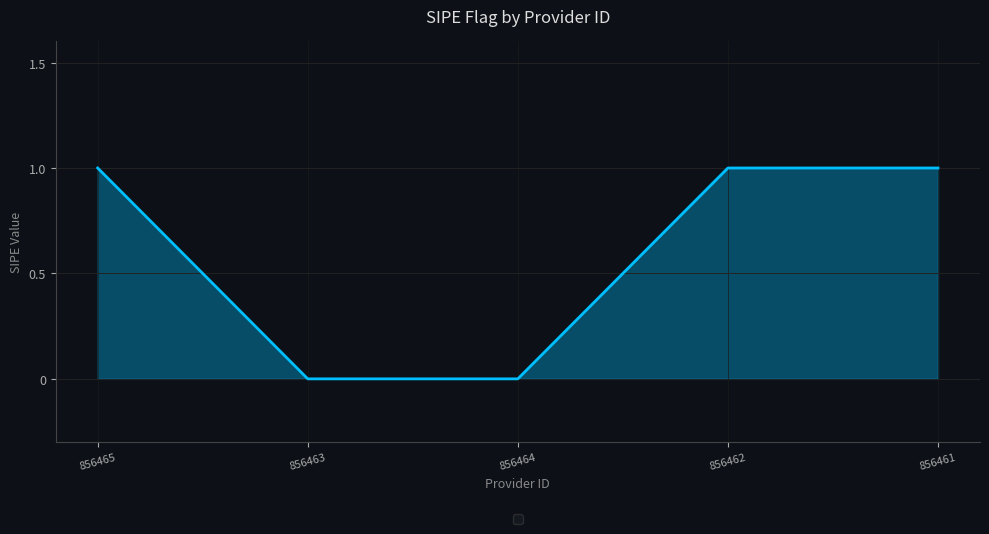

What is the difference between the second highest and minimum values?

1